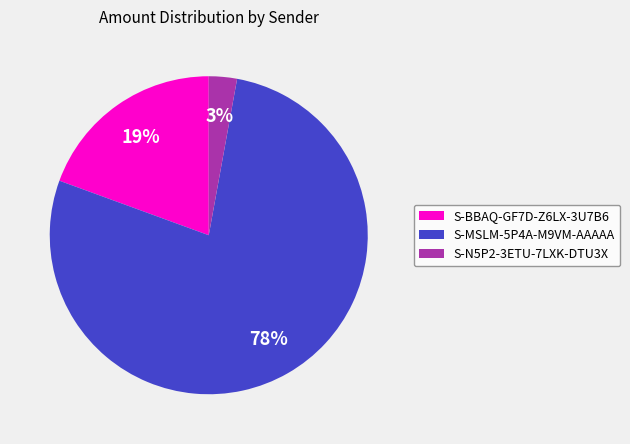

To the nearest percent, what is the difference between the largest and smallest slice percentages?

75%